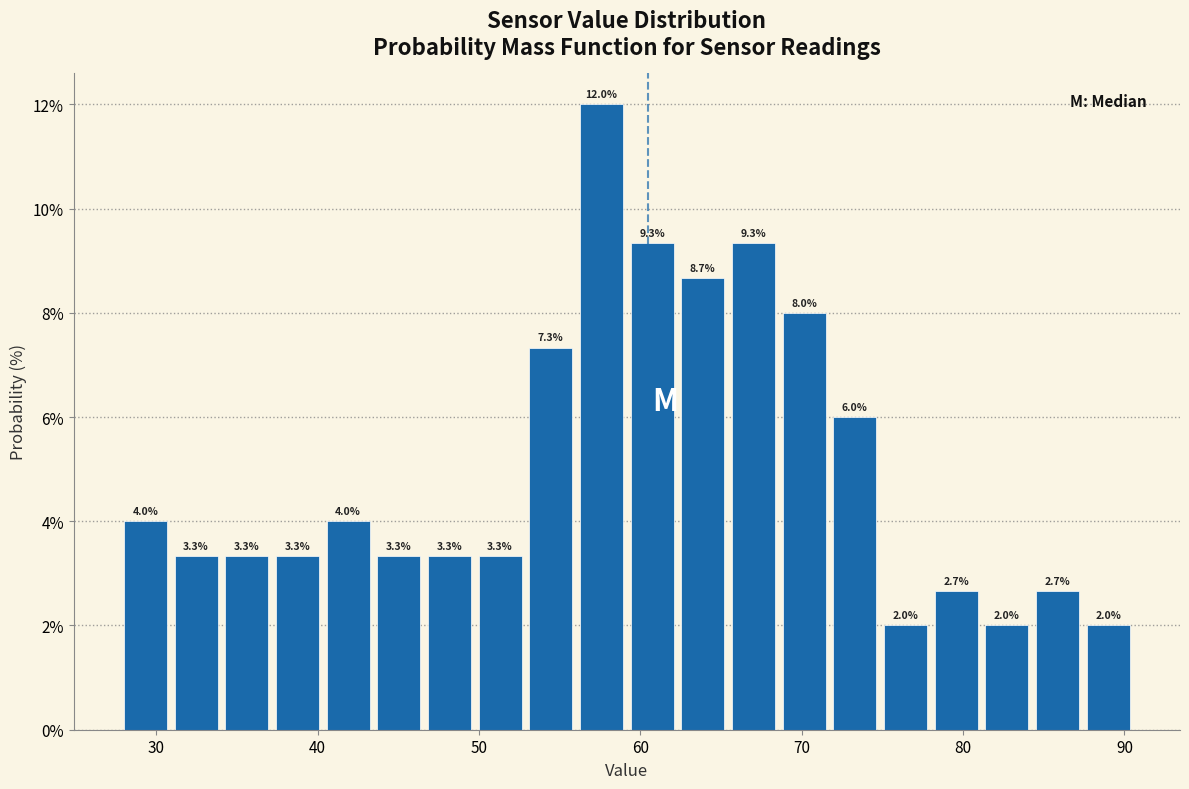

Around what value on the x-axis is the tallest bar? Give the approximate position of its centre, as read against the axis.

58